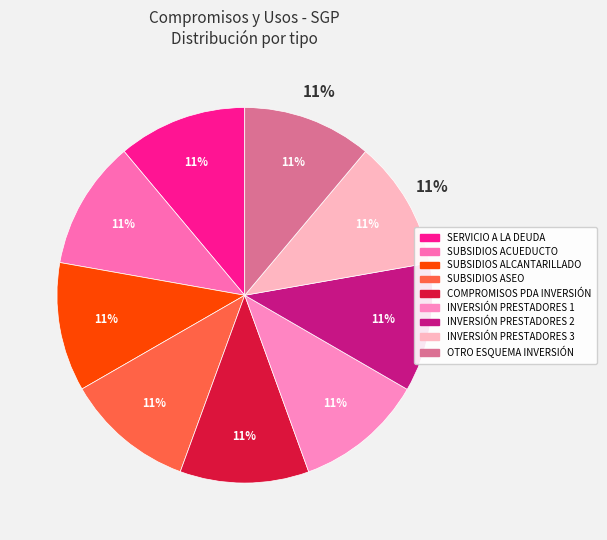

Do INVERSIÓN PRESTADORES 3 and INVERSIÓN PRESTADORES 1 together represent more than half of the pie?

No